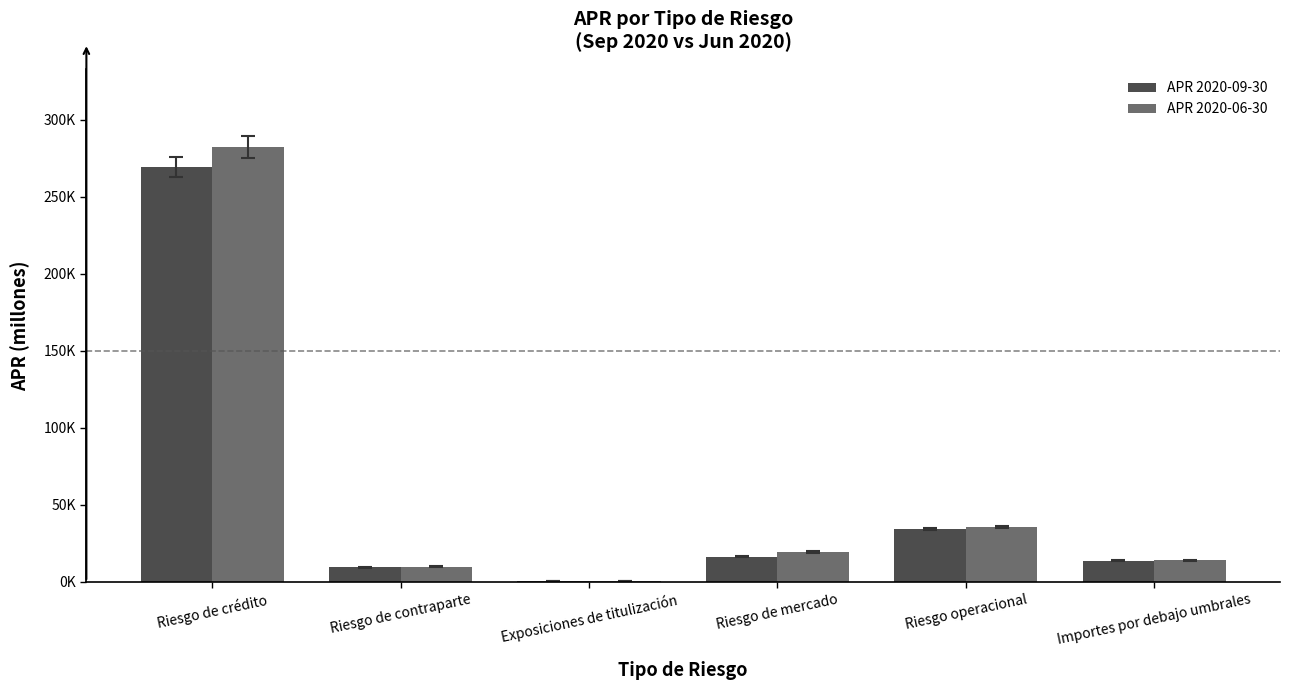

The value of APR 2020-09-30 at Importes por debajo umbrales is 8347.8. True or false?

False